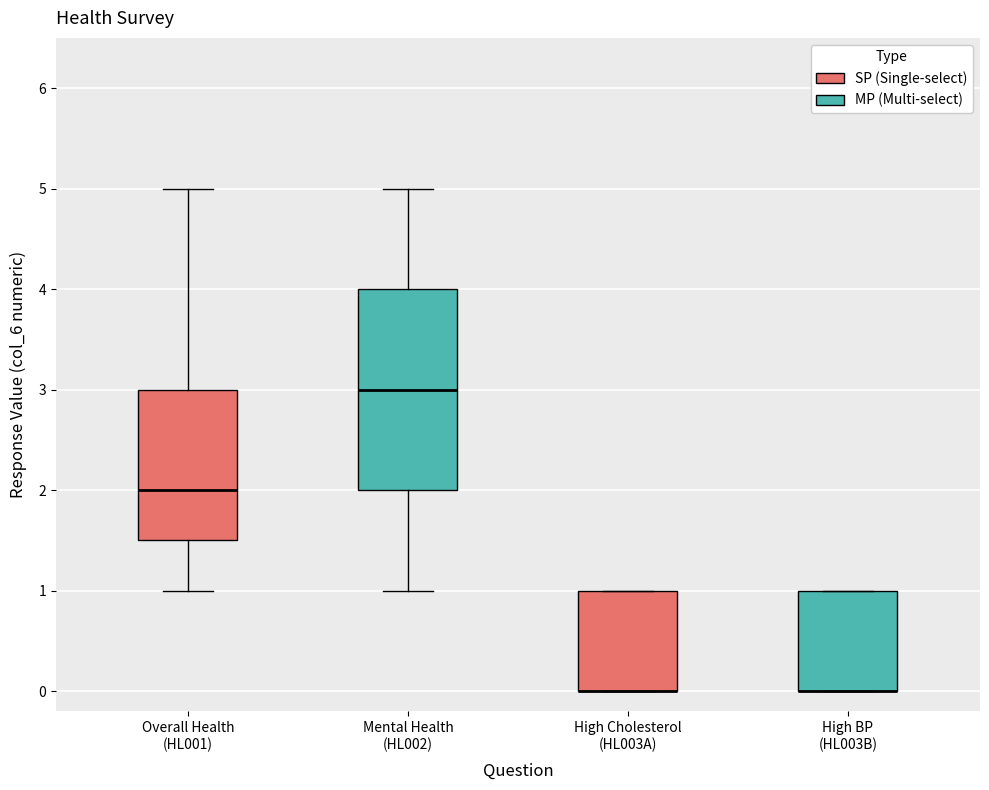

Reading left to right, transcribe this box plot: for each box, give where its median line is, the range the box spans, and where its two whiskers end, as read against the y-axis. The values are not printed on the chart, so give them approximately, as read against the axis.

Overall Health (HL001): median 2.0, box 1.5 to 3.0, whiskers 1.0 to 5.0
Mental Health (HL002): median 3.0, box 2.0 to 4.0, whiskers 1.0 to 5.0
High Cholesterol (HL003A): median 0.0 (drawn on the box's lower edge), box 0.0 to 1.0, whiskers 0.0 to 1.0
High BP (HL003B): median 0.0 (drawn on the box's lower edge), box 0.0 to 1.0, whiskers 0.0 to 1.0